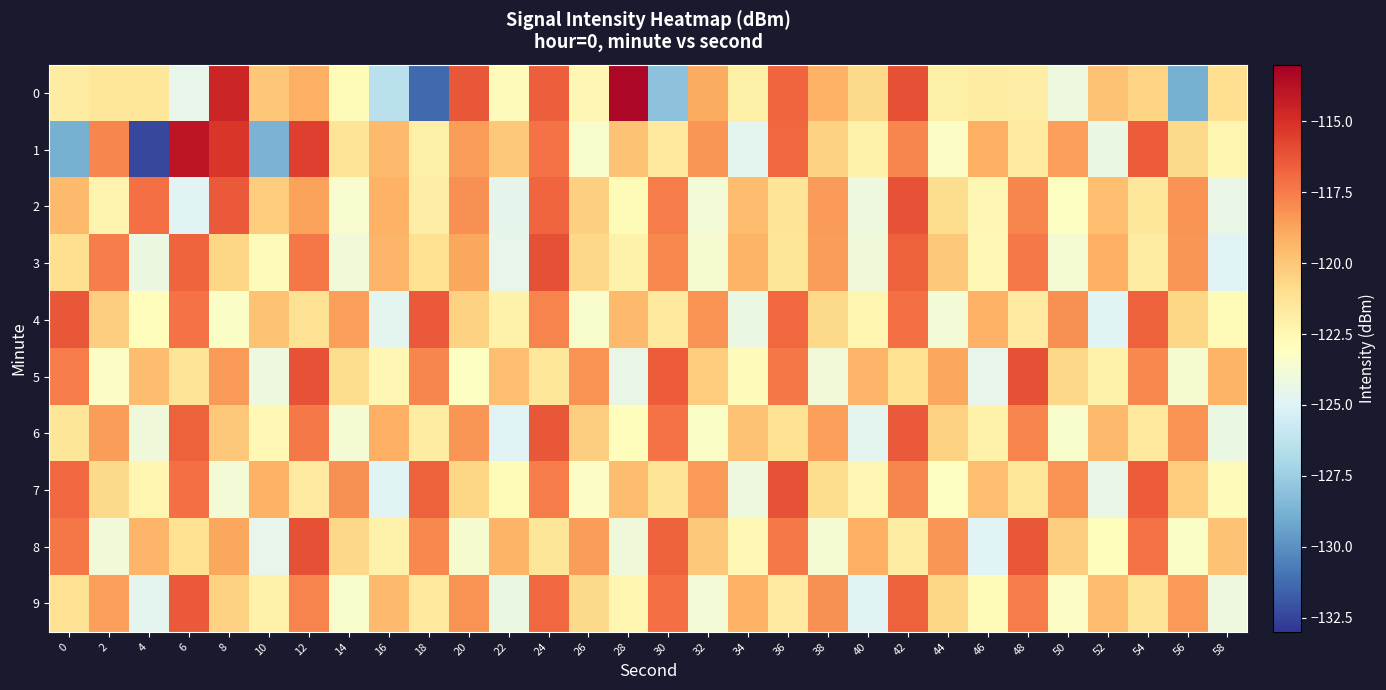

Reading left to right, transcribe all the data shown in this chart.

0: 0=-121.8	2=-121.4	4=-121.5	6=-124.5	8=-114.6	10=-120.0	12=-119.1	14=-122.7	16=-126.4	18=-131.3	20=-116.3	22=-122.8	24=-116.6	26=-122.5	28=-113.3	30=-128.0	32=-119.0	34=-122.0	36=-116.8	38=-119.2	40=-120.8	42=-116.1	44=-122.0	46=-121.8	48=-121.9	50=-124.1	52=-119.9	54=-120.5	56=-128.8	58=-121.0
1: 0=-128.8	2=-117.8	4=-132.4	6=-114.0	8=-115.2	10=-128.7	12=-115.6	14=-121.3	16=-119.5	18=-122.1	20=-118.5	22=-120.1	24=-117.2	26=-123.4	28=-119.8	30=-121.6	32=-118.3	34=-124.7	36=-116.9	38=-120.5	40=-122.1	42=-117.8	44=-123.2	46=-119.1	48=-121.7	50=-118.6	52=-124.3	54=-116.5	56=-120.8	58=-122.4
2: 0=-119.5	2=-122.3	4=-117.1	6=-124.8	8=-116.4	10=-120.2	12=-118.7	14=-123.5	16=-119.2	18=-121.9	20=-118.1	22=-124.6	24=-116.8	26=-120.4	28=-122.7	30=-117.5	32=-123.8	34=-119.6	36=-121.3	38=-118.4	40=-124.1	42=-116.2	44=-120.9	46=-122.5	48=-117.8	50=-123.1	52=-119.7	54=-121.5	56=-118.2	58=-124.4
3: 0=-121.0	2=-117.6	4=-124.2	6=-116.7	8=-120.6	10=-122.8	12=-117.3	14=-123.9	16=-119.4	18=-121.1	20=-118.8	22=-124.5	24=-116.1	26=-120.7	28=-122.2	30=-117.9	32=-123.6	34=-119.3	36=-121.4	38=-118.5	40=-124.0	42=-116.6	44=-120.1	46=-122.6	48=-117.4	50=-123.7	52=-119.1	54=-121.8	56=-118.3	58=-124.9
4: 0=-116.3	2=-120.3	4=-122.9	6=-117.2	8=-123.3	10=-119.8	12=-121.2	14=-118.6	16=-124.7	18=-116.4	20=-120.5	22=-122.1	24=-117.7	26=-123.4	28=-119.5	30=-121.6	32=-118.2	34=-124.3	36=-116.9	38=-120.8	40=-122.4	42=-117.1	44=-123.8	46=-119.2	48=-121.7	50=-118.1	52=-124.8	54=-116.6	56=-120.6	58=-122.7
5: 0=-117.5	2=-123.2	4=-119.6	6=-121.3	8=-118.4	10=-124.1	12=-116.2	14=-120.9	16=-122.5	18=-117.8	20=-123.1	22=-119.7	24=-121.5	26=-118.2	28=-124.4	30=-116.5	32=-120.2	34=-122.8	36=-117.3	38=-123.9	40=-119.4	42=-121.1	44=-118.8	46=-124.5	48=-116.1	50=-120.7	52=-122.2	54=-117.9	56=-123.6	58=-119.3
6: 0=-121.4	2=-118.5	4=-124.0	6=-116.6	8=-120.1	10=-122.6	12=-117.4	14=-123.7	16=-119.1	18=-121.8	20=-118.3	22=-124.9	24=-116.3	26=-120.3	28=-122.9	30=-117.2	32=-123.3	34=-119.8	36=-121.2	38=-118.6	40=-124.7	42=-116.4	44=-120.5	46=-122.1	48=-117.7	50=-123.4	52=-119.5	54=-121.6	56=-118.2	58=-124.3
7: 0=-116.9	2=-120.8	4=-122.4	6=-117.1	8=-123.8	10=-119.2	12=-121.7	14=-118.1	16=-124.8	18=-116.6	20=-120.6	22=-122.7	24=-117.5	26=-123.2	28=-119.6	30=-121.3	32=-118.4	34=-124.1	36=-116.2	38=-120.9	40=-122.5	42=-117.8	44=-123.1	46=-119.7	48=-121.5	50=-118.2	52=-124.4	54=-116.5	56=-120.2	58=-122.8
8: 0=-117.3	2=-123.9	4=-119.4	6=-121.1	8=-118.8	10=-124.5	12=-116.1	14=-120.7	16=-122.2	18=-117.9	20=-123.6	22=-119.3	24=-121.4	26=-118.5	28=-124.0	30=-116.6	32=-120.1	34=-122.6	36=-117.4	38=-123.7	40=-119.1	42=-121.8	44=-118.3	46=-124.9	48=-116.3	50=-120.3	52=-122.9	54=-117.2	56=-123.3	58=-119.8
9: 0=-121.2	2=-118.6	4=-124.7	6=-116.4	8=-120.5	10=-122.1	12=-117.7	14=-123.4	16=-119.5	18=-121.6	20=-118.2	22=-124.3	24=-116.9	26=-120.8	28=-122.4	30=-117.1	32=-123.8	34=-119.2	36=-121.7	38=-118.1	40=-124.8	42=-116.6	44=-120.6	46=-122.7	48=-117.5	50=-123.2	52=-119.6	54=-121.3	56=-118.4	58=-124.1